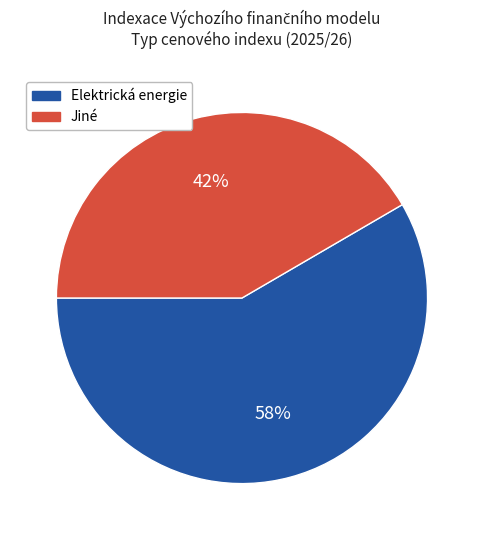

To the nearest percent, what is the average slice percentage?

50%